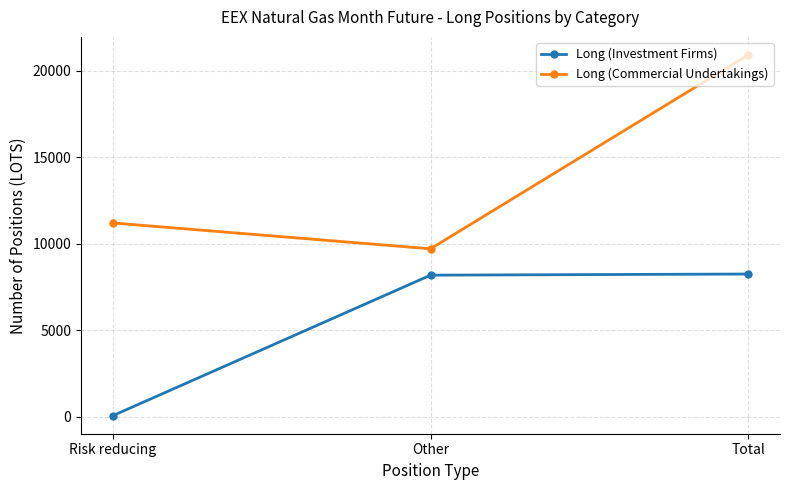

What is the average value of the Long (Investment Firms) series?

5501